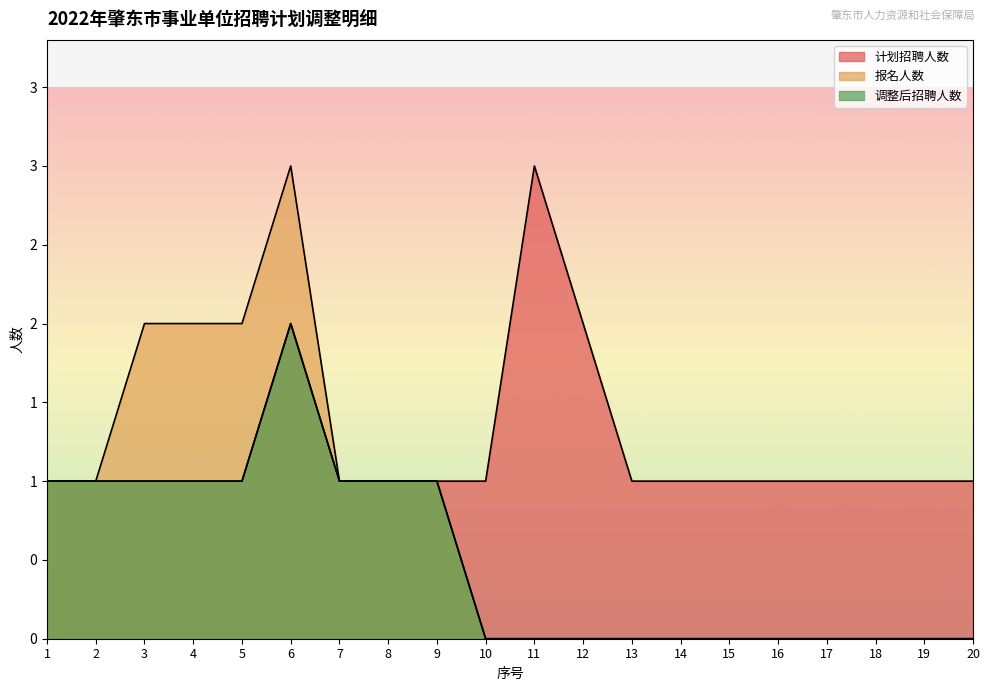

What is the sum of the 计划招聘人数 values at 20 and 9?

2